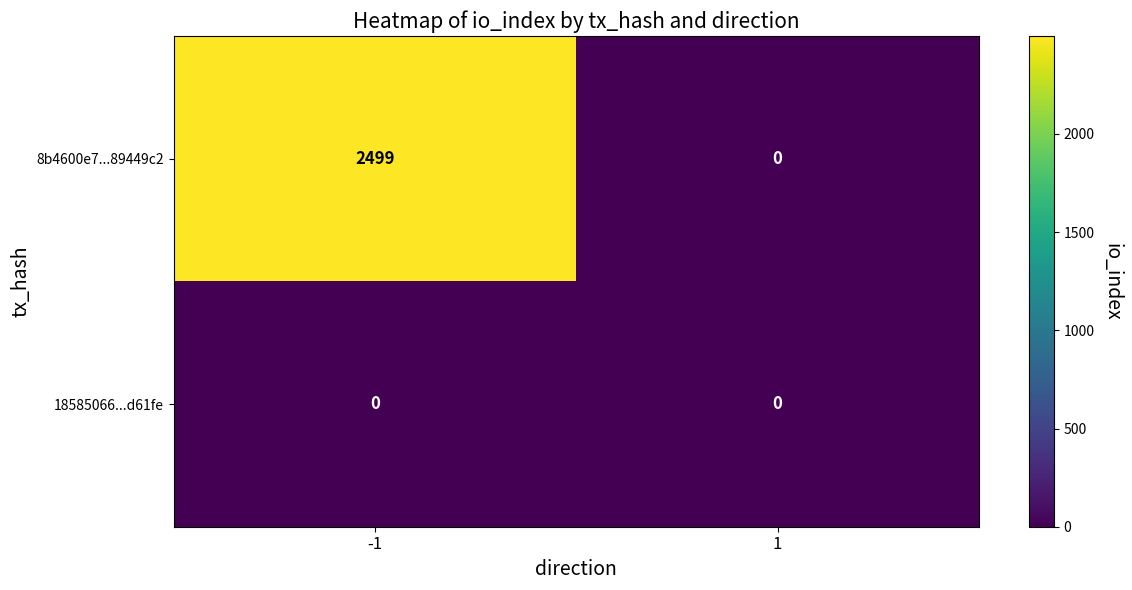

Which series has the widest spread of values?

8b4600e7...89449c2